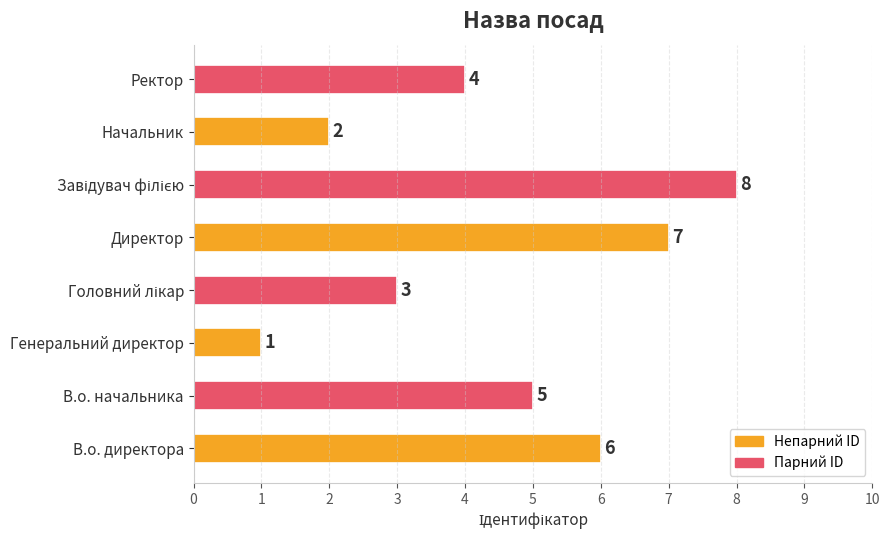

Which has a higher value, В.о. директора or Директор?

Директор